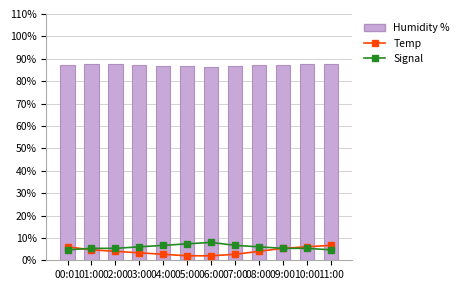

The Humidity % series shows 87.0 at 08:00. True or false?

True